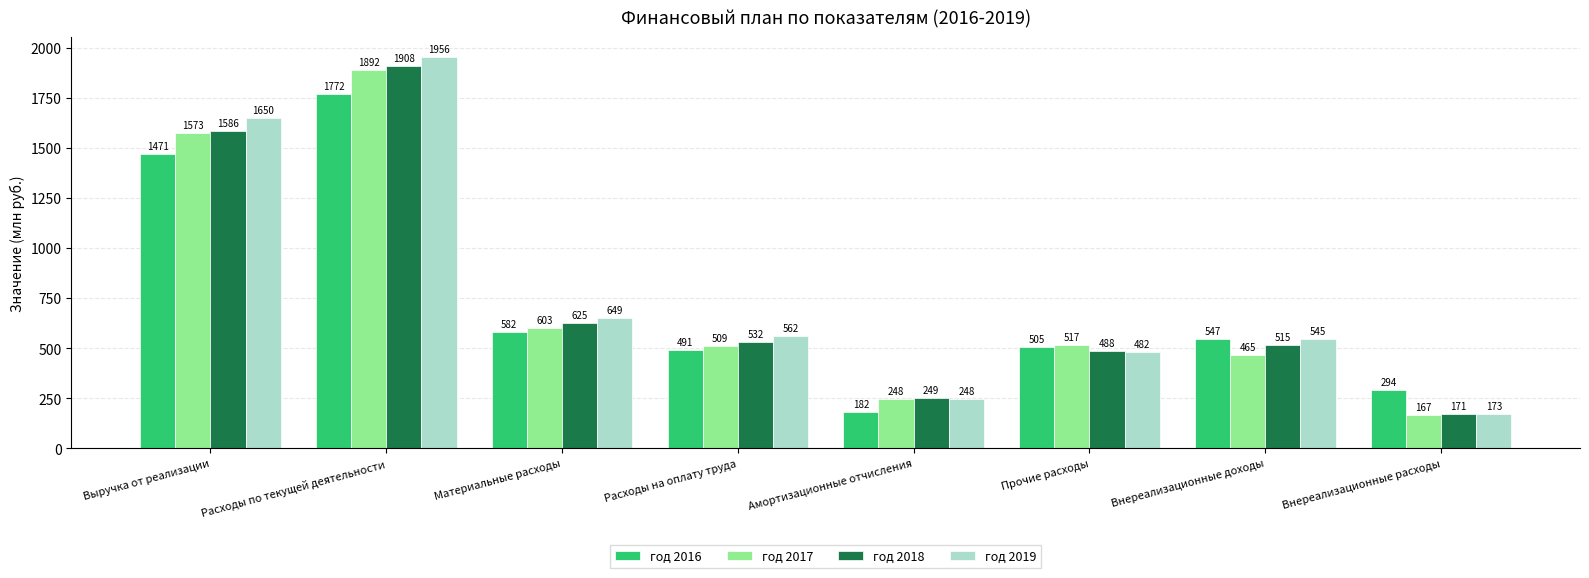

Where does the год 2016 series first go above 547?

Выручка от реализации